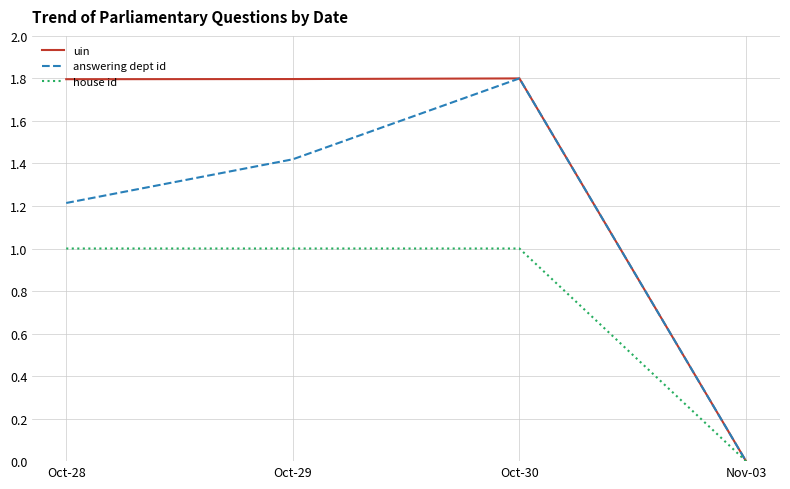

Rank the series by their average value, from lowest to highest.

house id, answering dept id, uin